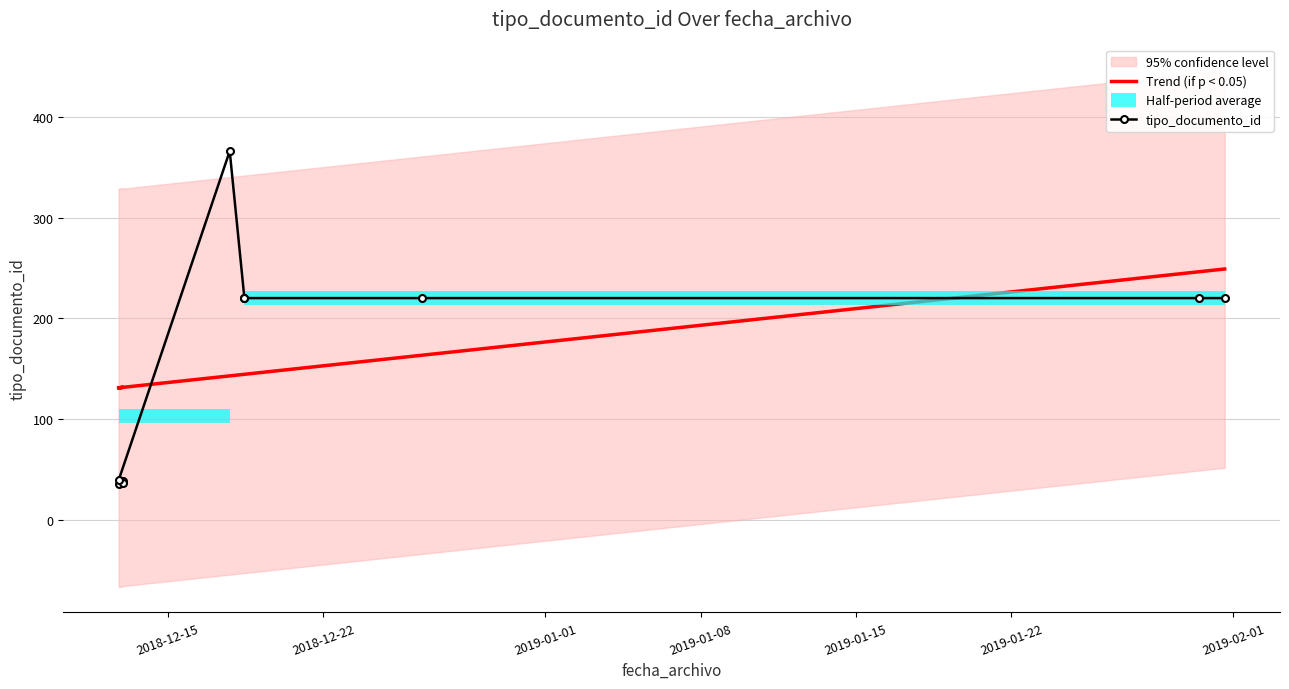

How many data points does each series have?

10